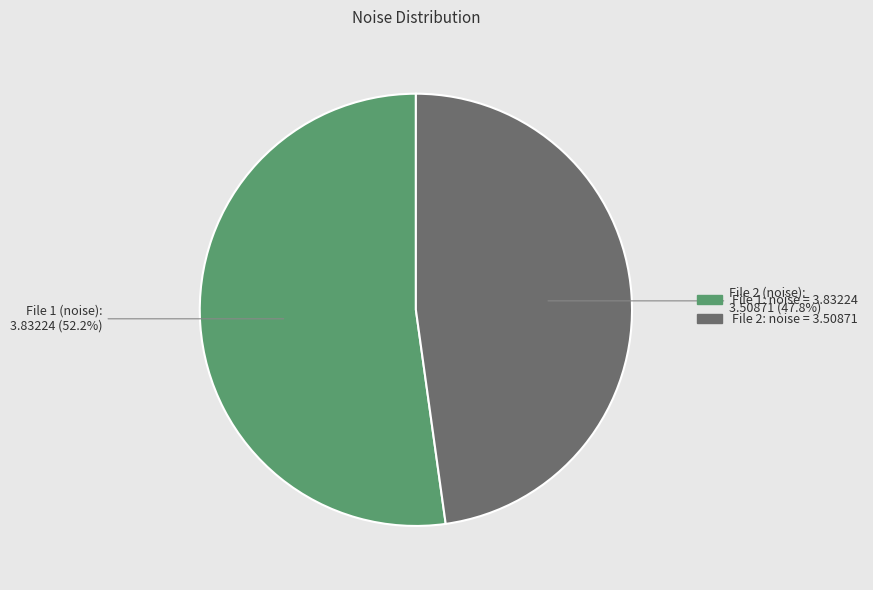

To the nearest percent, what is the difference between the largest and smallest slice percentages?

4%